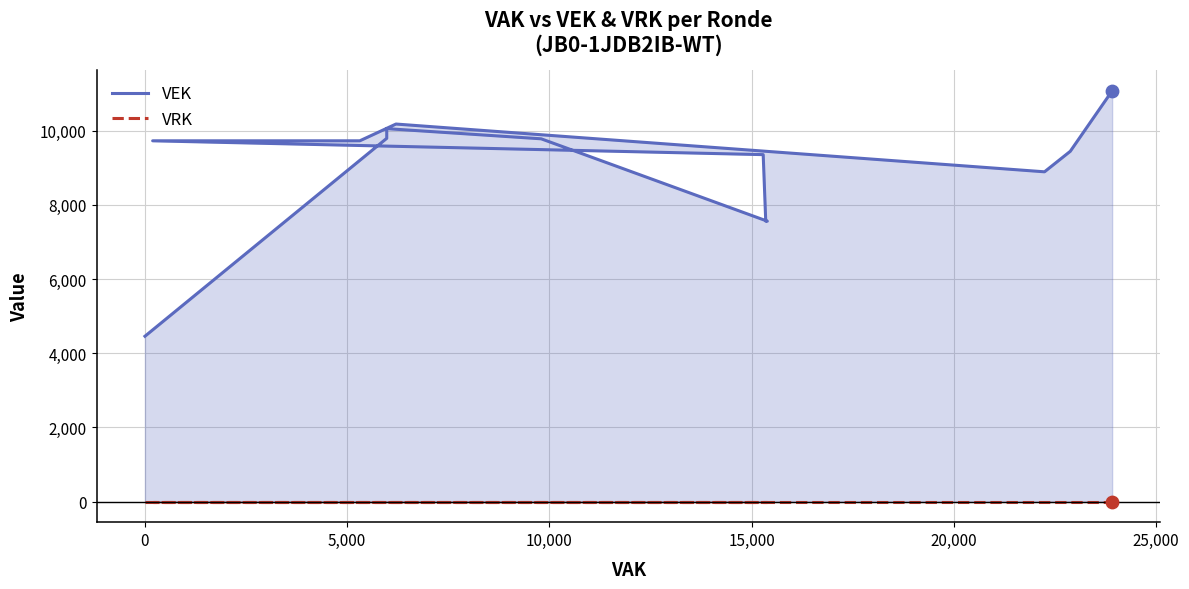

What are all the series names shown in the legend?

VEK, VRK